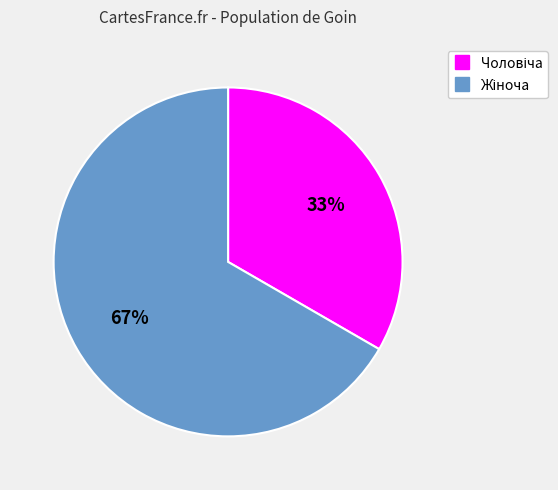

To the nearest percent, what is the average slice percentage?

50%